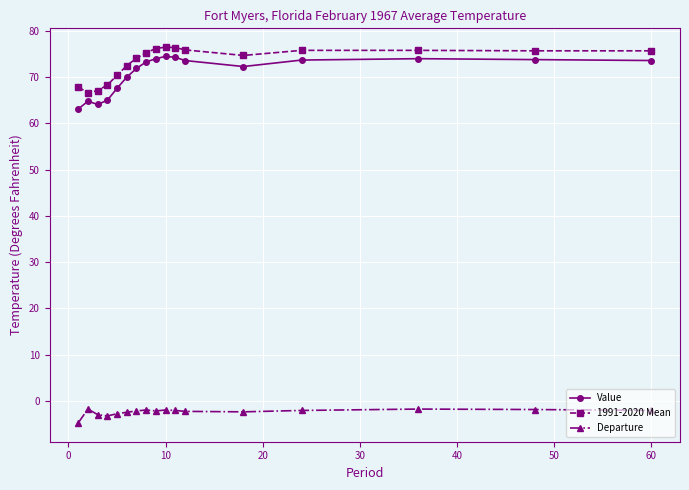

True or false: Value and Departure cross at least once.

False